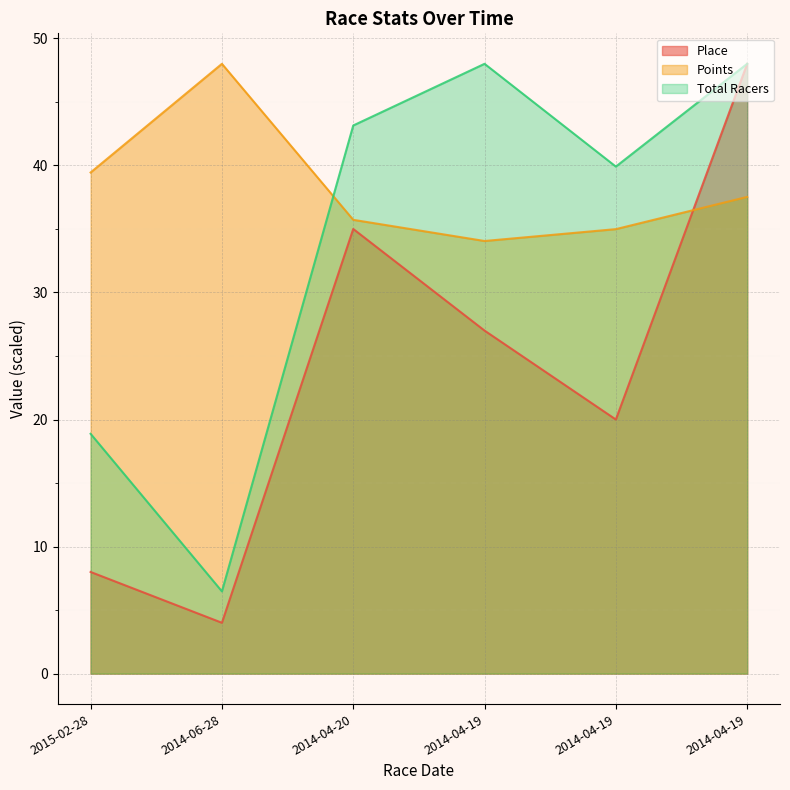

What is the sum of the Place values at 2014-04-19 and 2014-06-28?

31.0